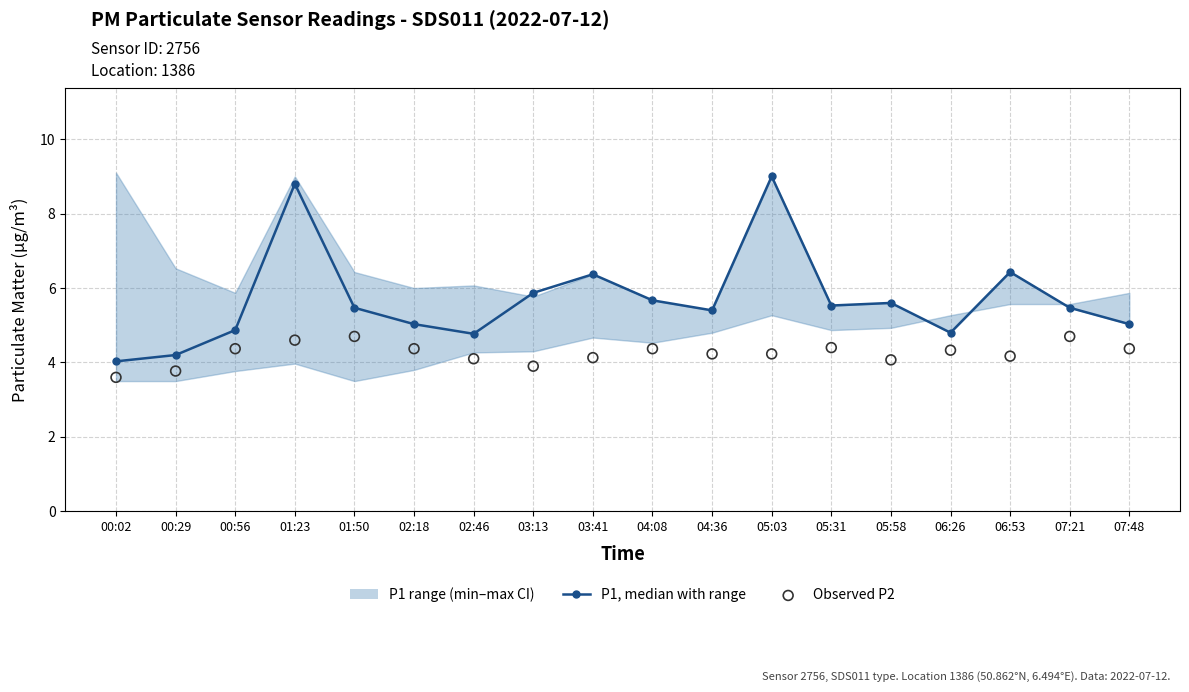

Is the value of P1, median with range at 00:29 greater than the value of Observed P2 at 00:56?

No